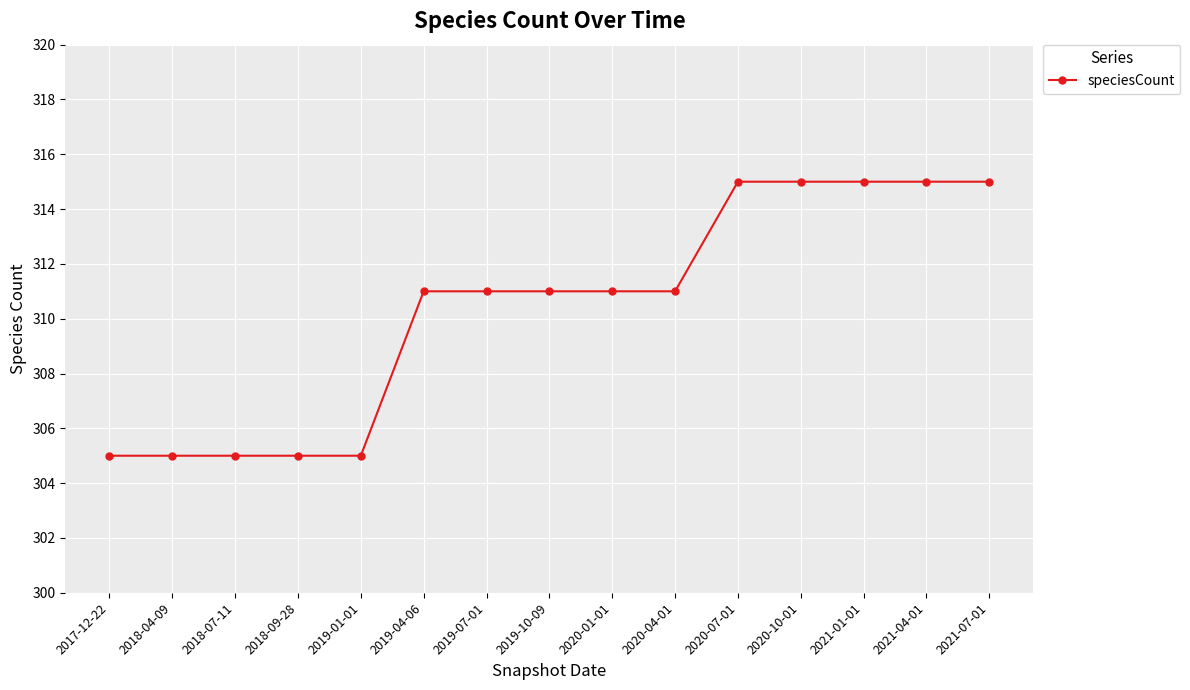

Is this an area chart (filled region under the line)?

No